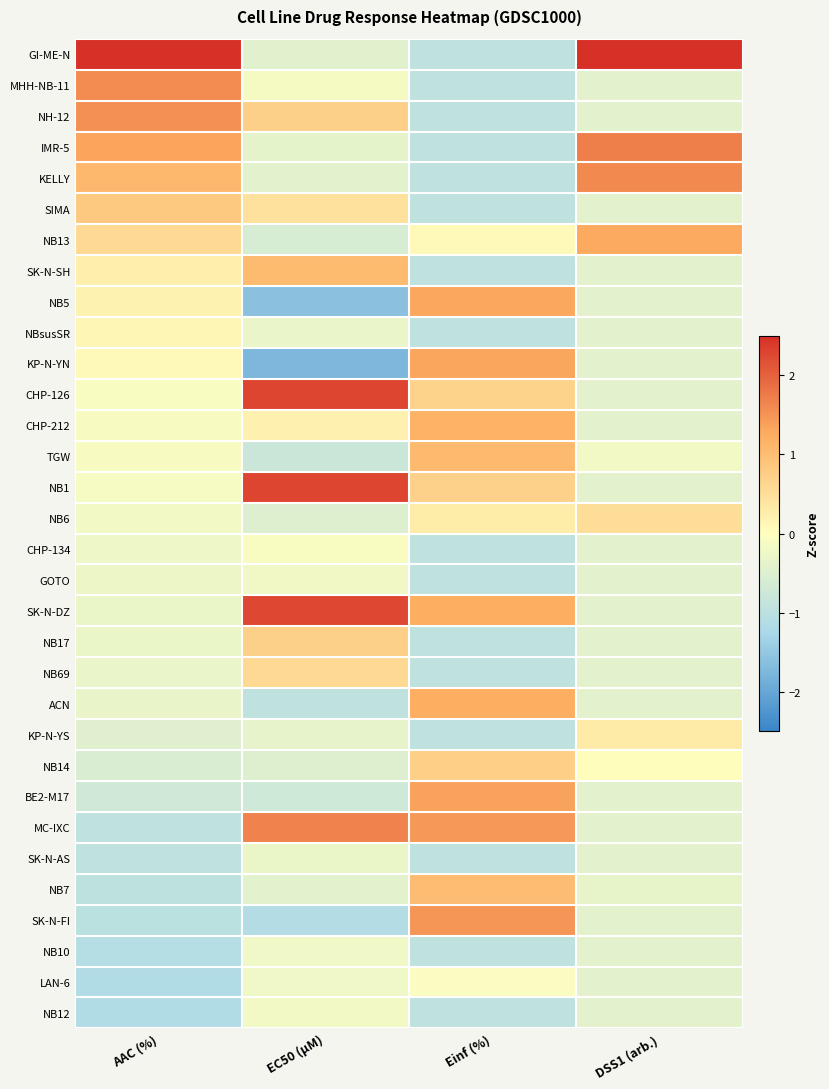

At which category is the sum across all series the highest?

EC50 (µM)